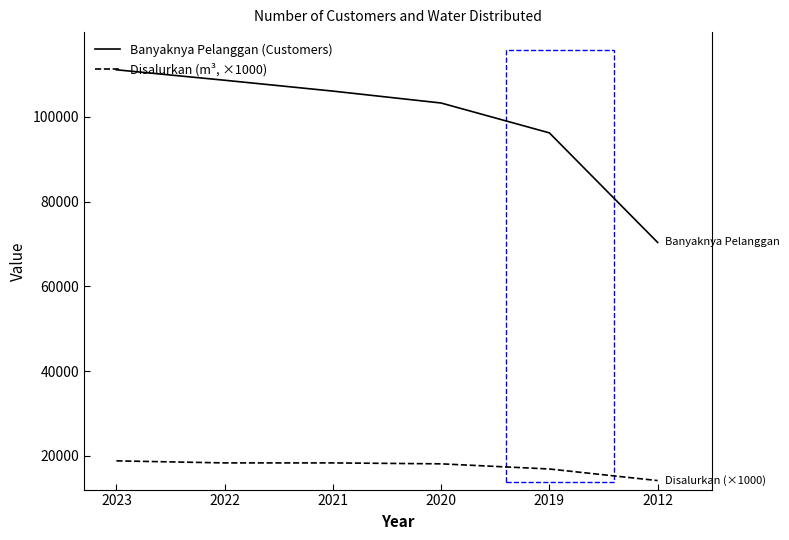

At which category is the sum across all series the highest?

2023